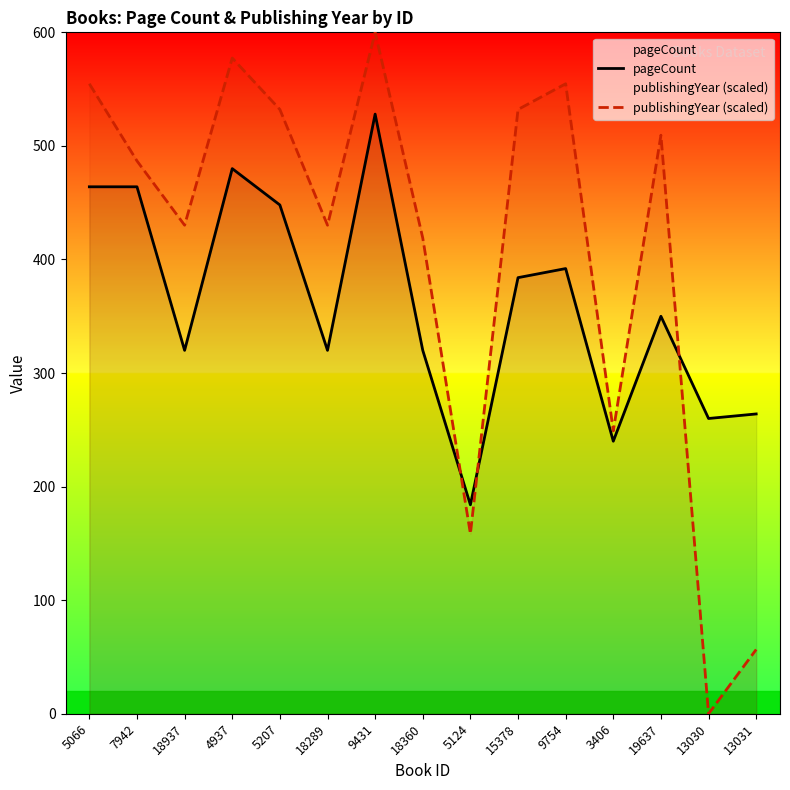

Where is pageCount nearest to the value 356?

19637